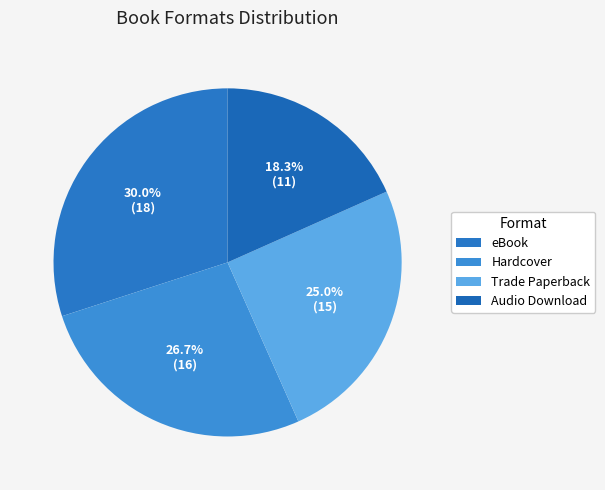

To the nearest percent, what percentage of the pie is Audio Download?

18%